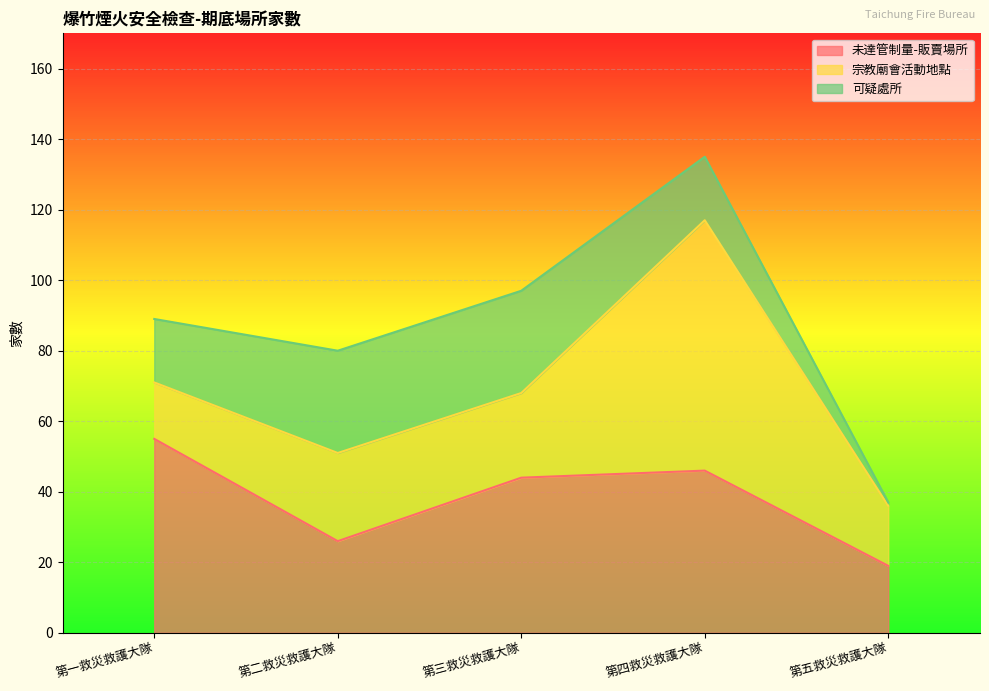

True or false: 未達管制量-販賣場所 has more than 1 points higher than both neighbors.

False